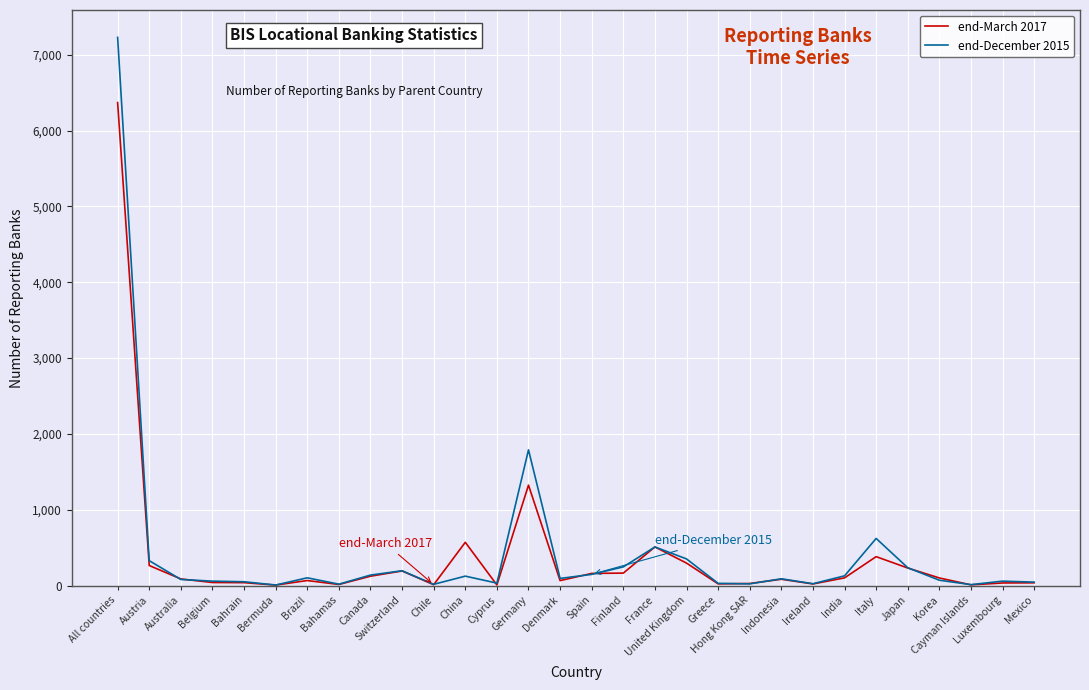

Rank the series by their maximum value, from lowest to highest.

end-March 2017, end-December 2015